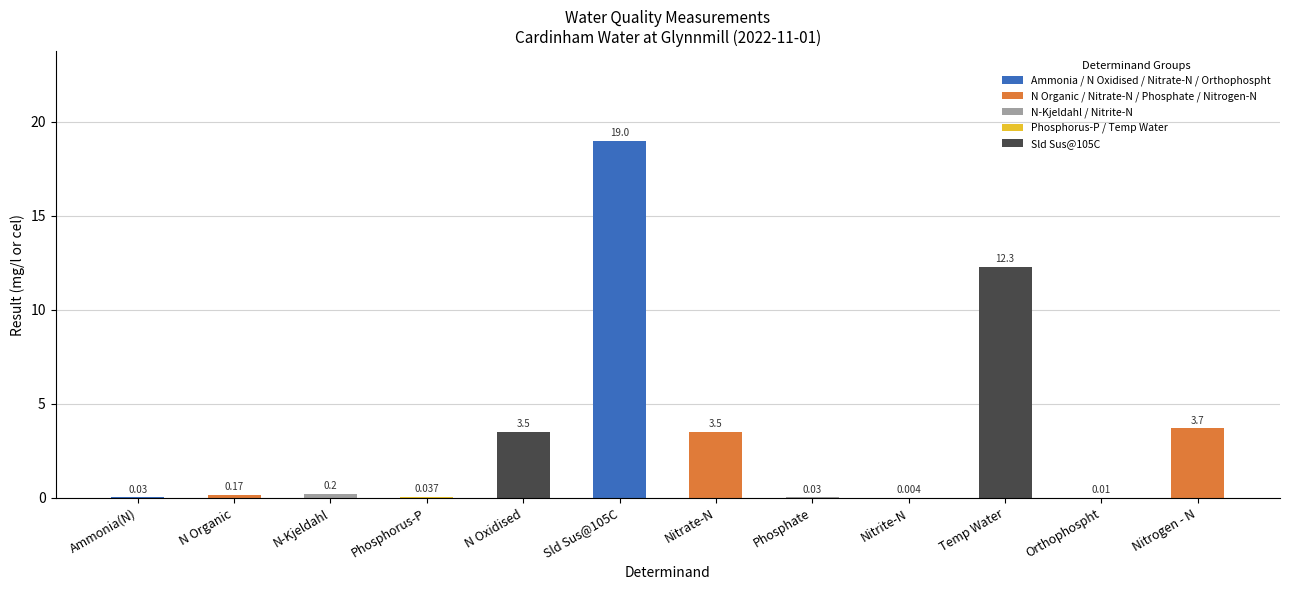

Where is the data nearest to the value 9?

Temp Water